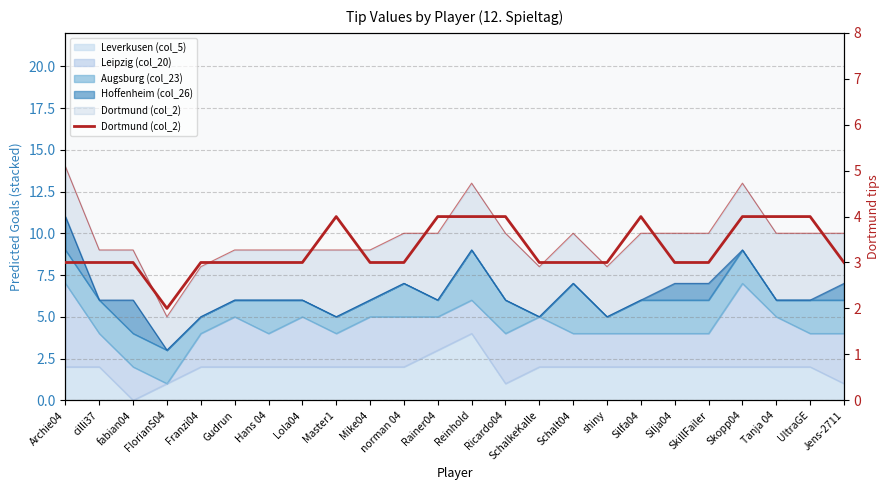

What is the sum of all values?

79